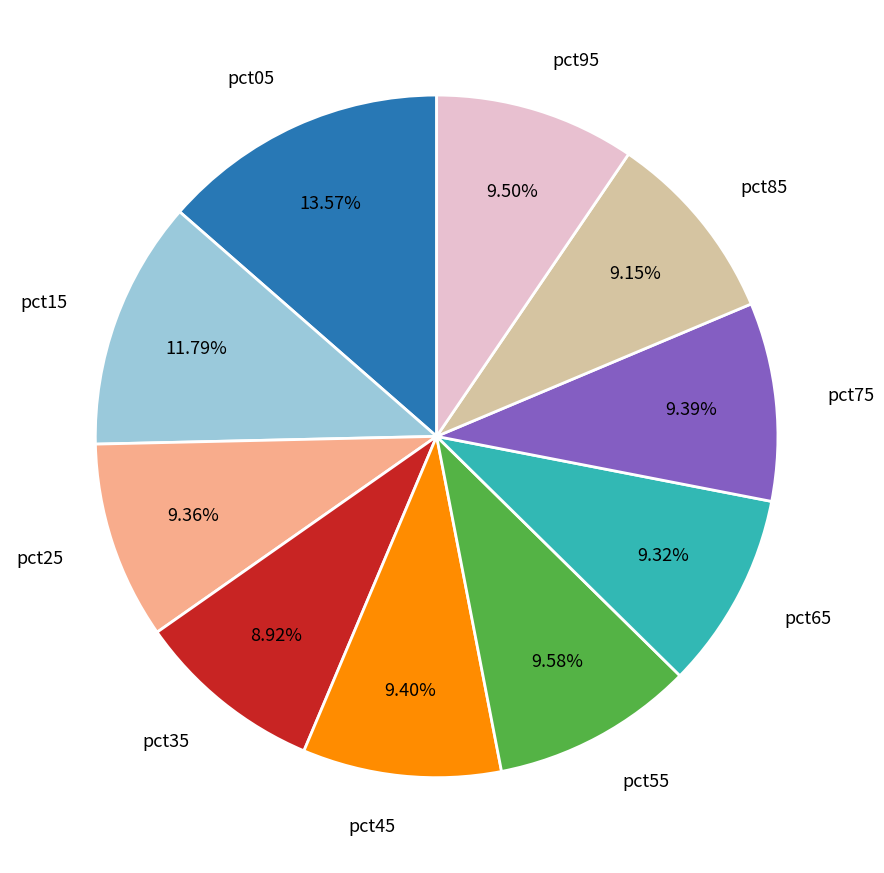

Do pct25 and pct35 together represent more than half of the pie?

No